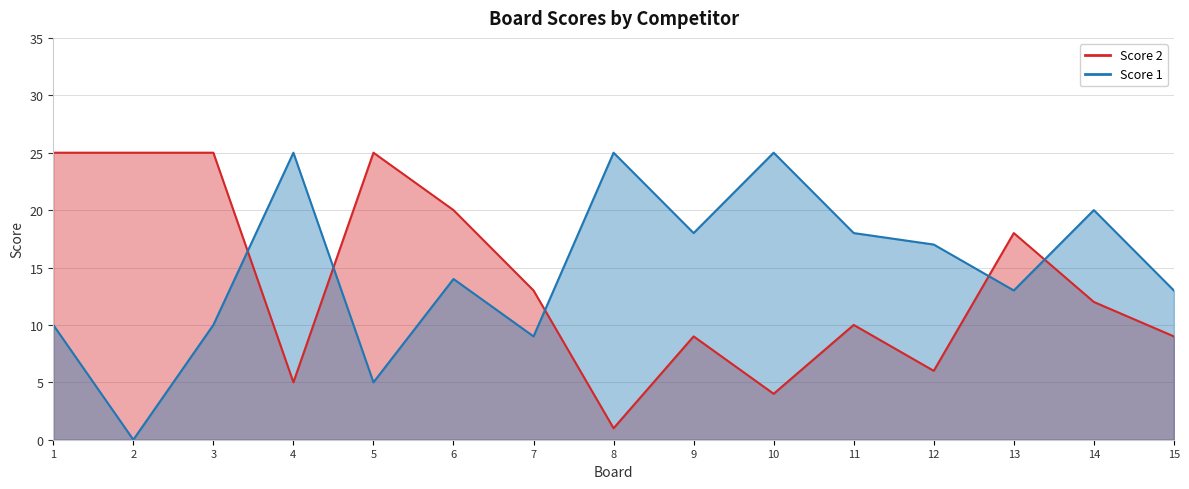

Which series has the widest spread of values?

Score 1